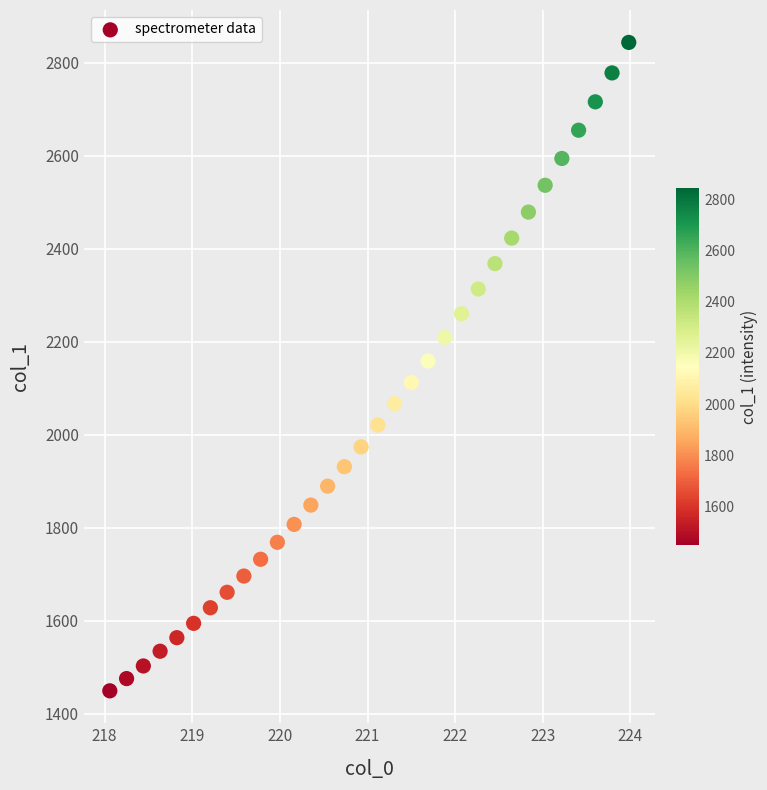

What is the range of Y values (max minus min)?

1394.2